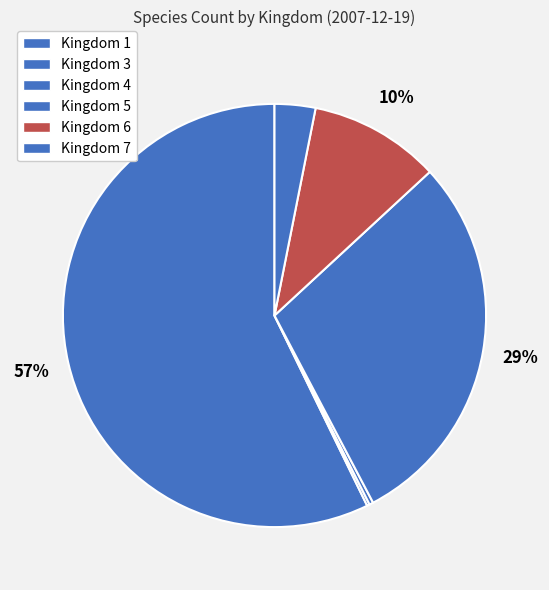

What percentage is the Kingdom 5 slice, to the nearest percent?

29%